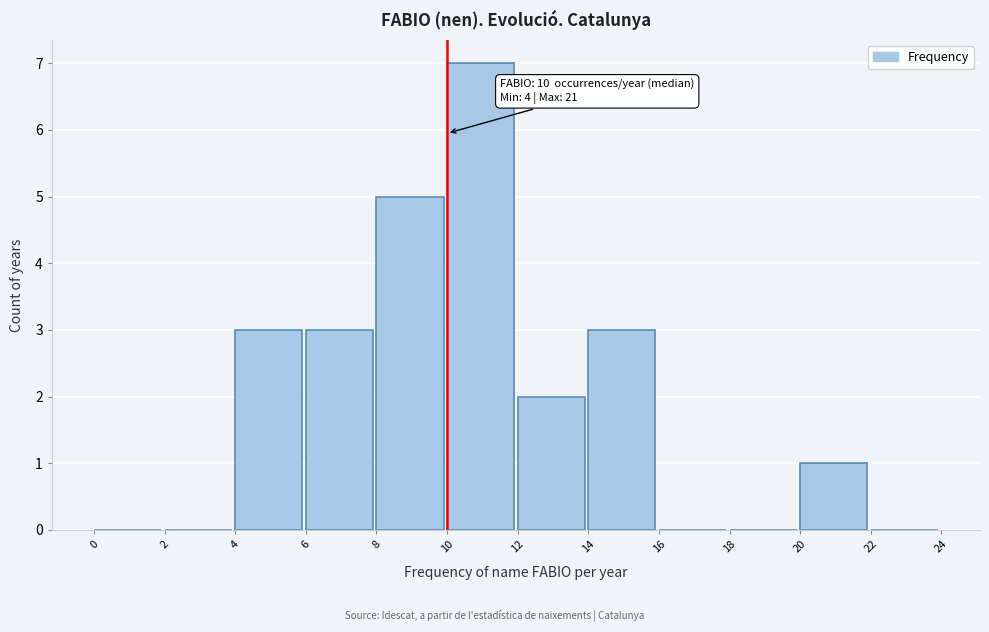

Over which range of the x-axis is the bar tallest?

10 to 12